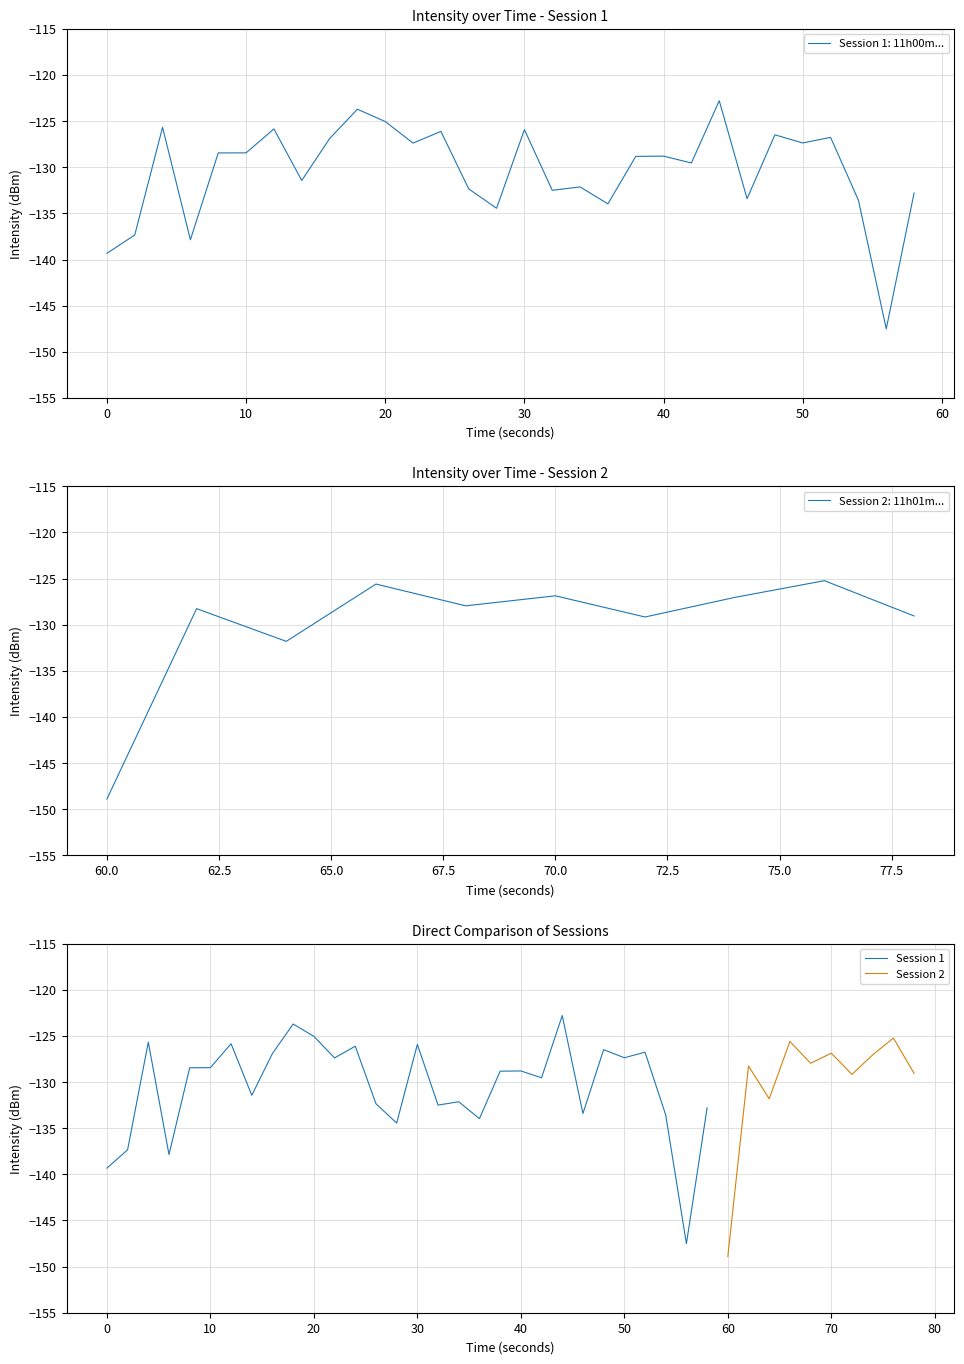

Is it true that Session 1: 11h00m... equals -139.3 at 0?

True